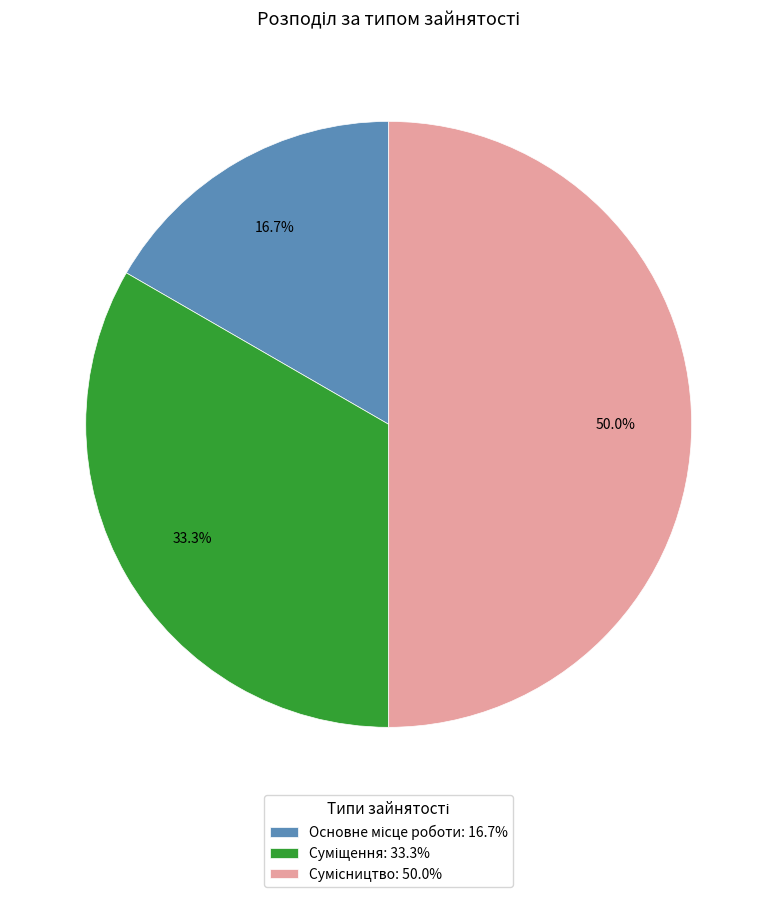

How many slices are in this pie chart?

3